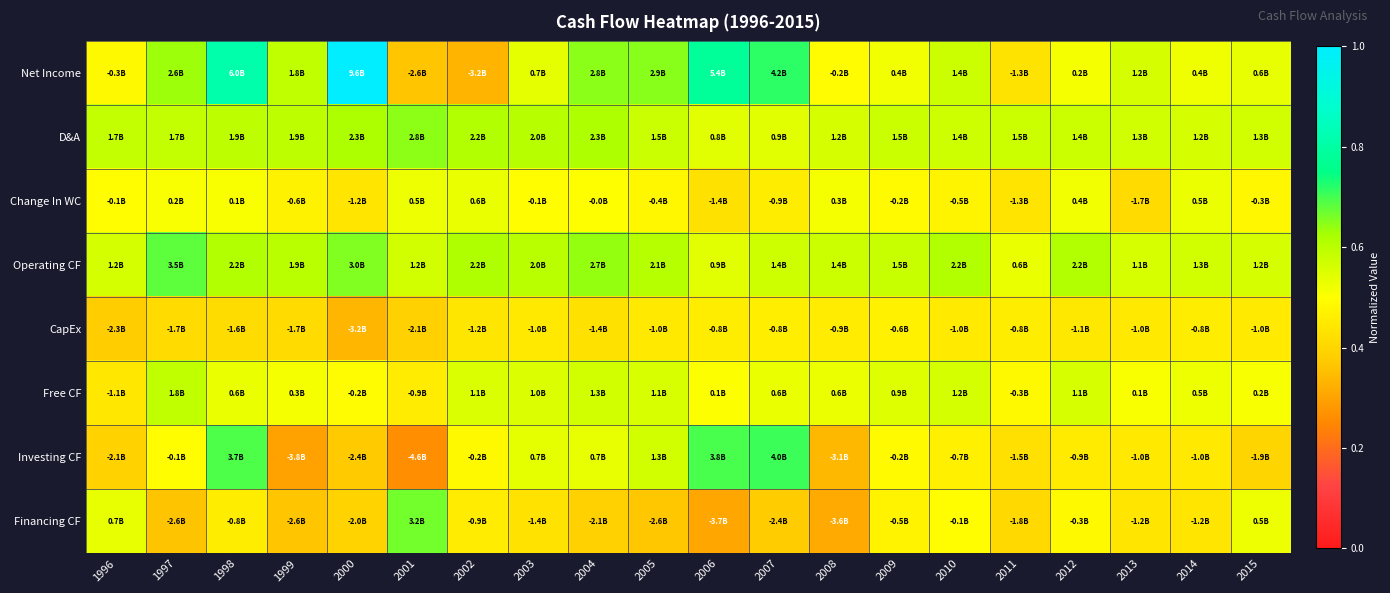

Between 2005 and 2013, which series saw the biggest shift?

Investing CF